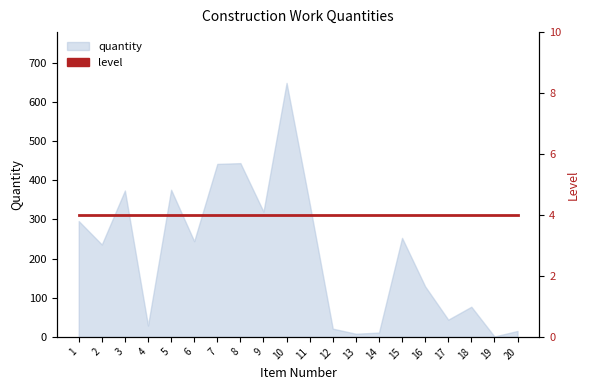

What is the change in value from 8 to 16?

-315.0